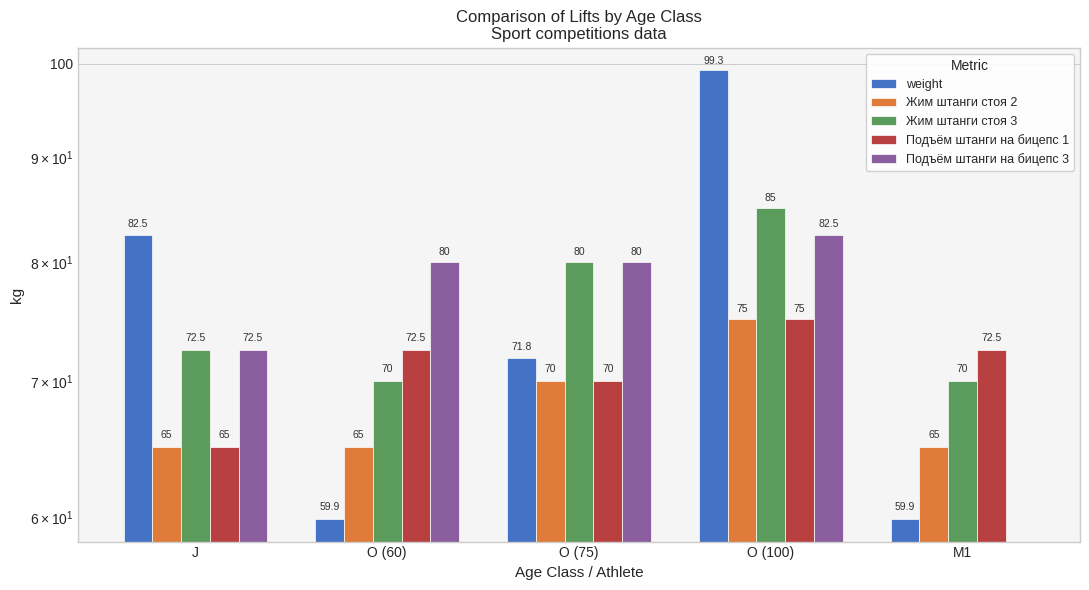

Which series has the largest total across all categories?

Жим штанги стоя 3